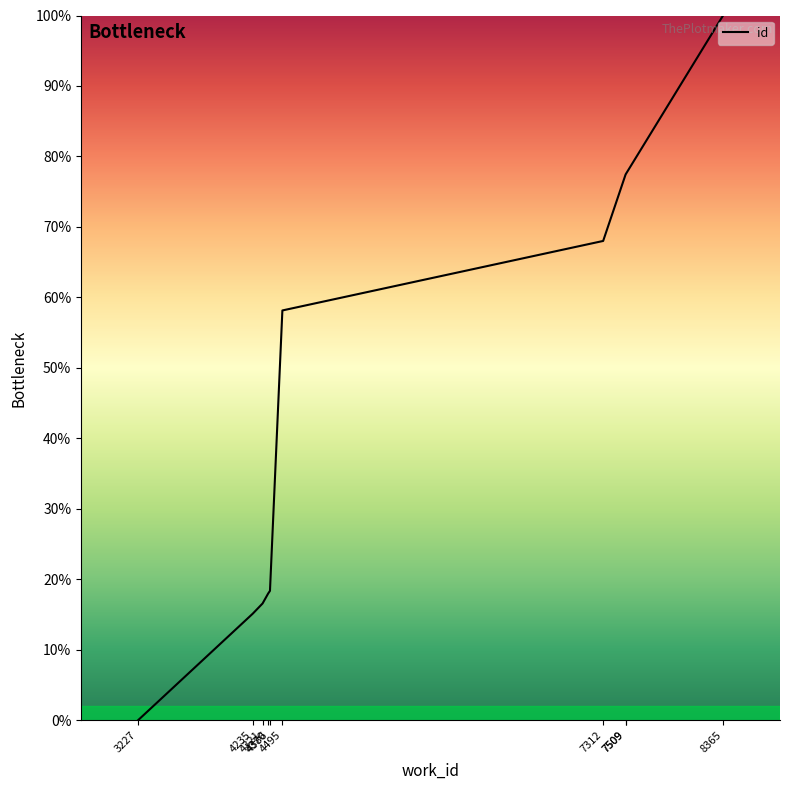

What is the value of the 8th point from the left?

77.4